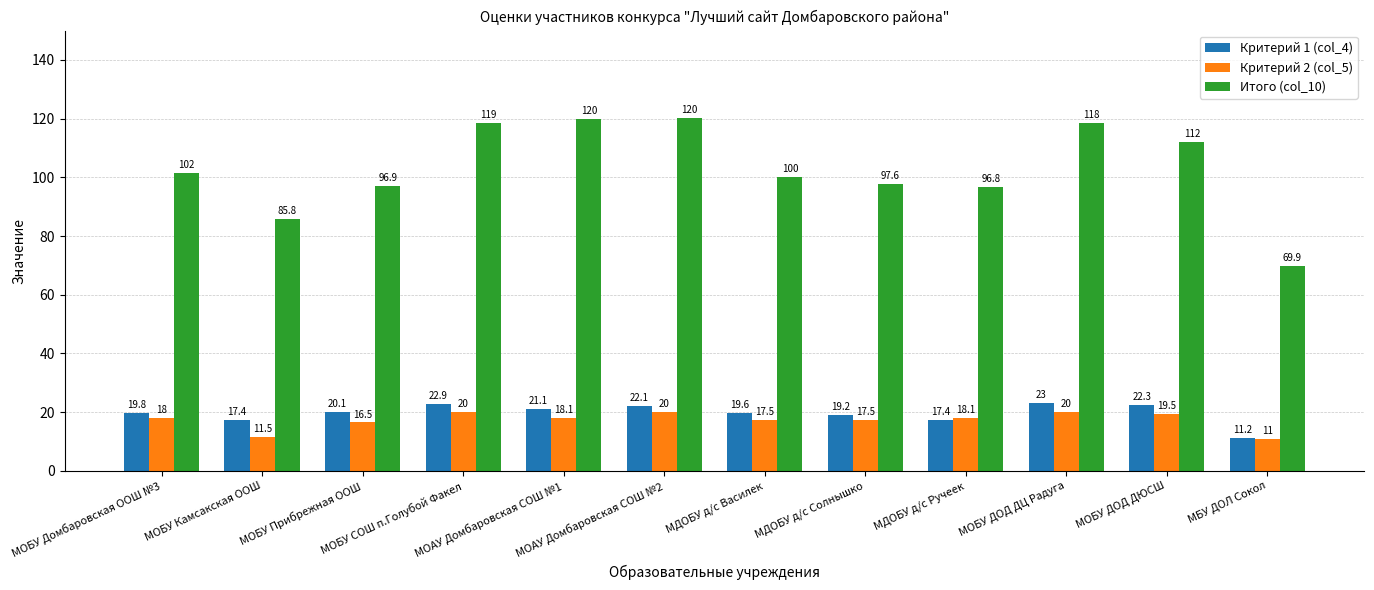

Reading left to right, what are all the values shown in this chart?

Критерий 1 (col_4): 19.8	17.4	20.1	22.9	21.1	22.1	19.6	19.2	17.4	23.0	22.3	11.2
Критерий 2 (col_5): 18.0	11.5	16.5	20.0	18.1	20.0	17.5	17.5	18.1	20.0	19.5	11.0
Итого (col_10): 101.6	85.8	96.9	118.6	119.8	120.1	100.0	97.6	96.8	118.4	112.0	69.9